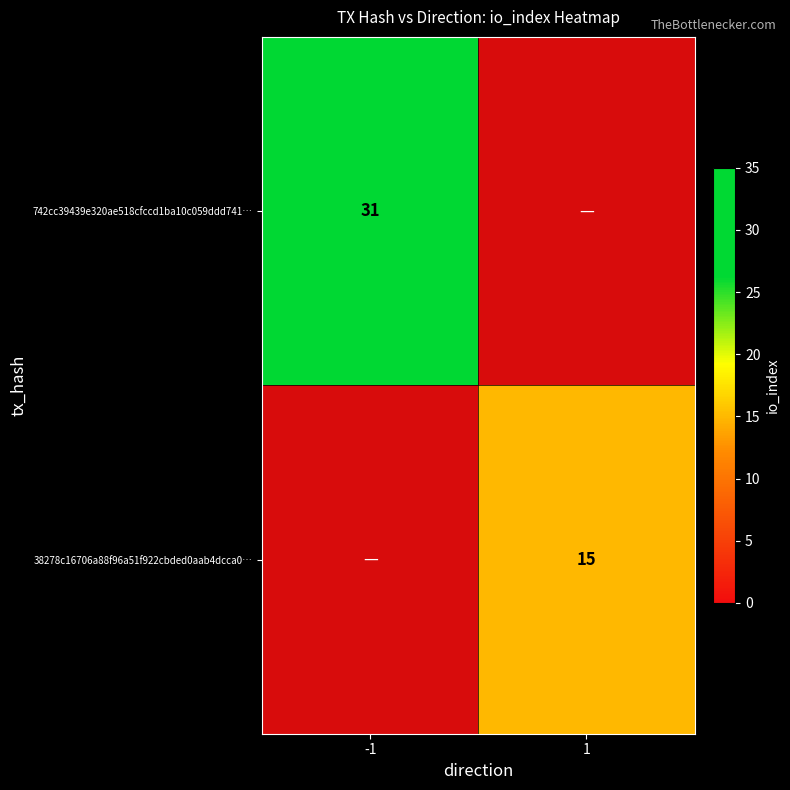

Which category has the lowest value across all series?

1